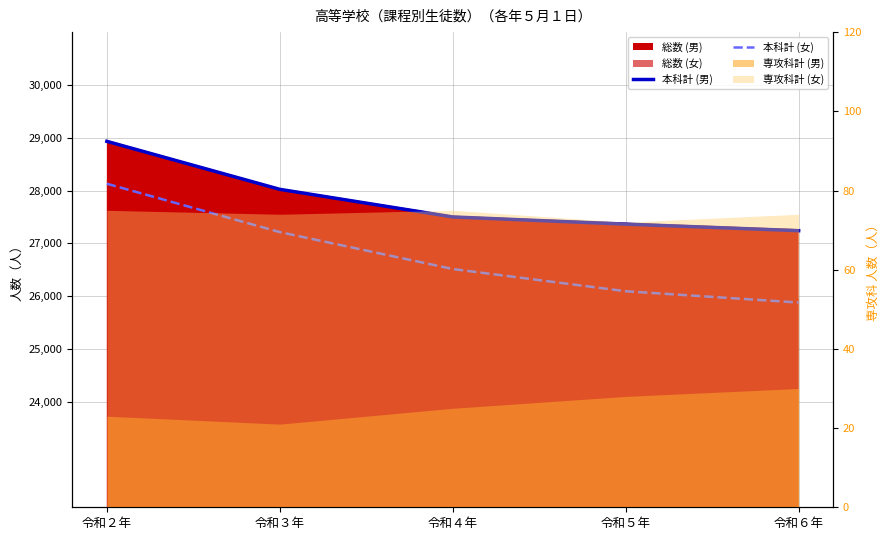

What is the difference between the highest and lowest values at 令和５年?

1271